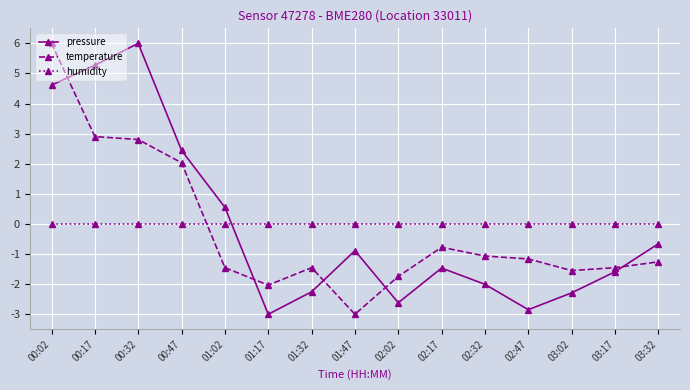

Reading left to right, what are all the values shown in this chart?

pressure: 4.6	5.3	6.0	2.4	0.6	-3.0	-2.3	-0.9	-2.6	-1.5	-2.0	-2.8	-2.3	-1.6	-0.7
temperature: 6.0	2.9	2.8	2.0	-1.5	-2.0	-1.5	-3.0	-1.7	-0.8	-1.1	-1.2	-1.5	-1.5	-1.3
humidity: 0.0	0.0	0.0	0.0	0.0	0.0	0.0	0.0	0.0	0.0	0.0	0.0	0.0	0.0	0.0